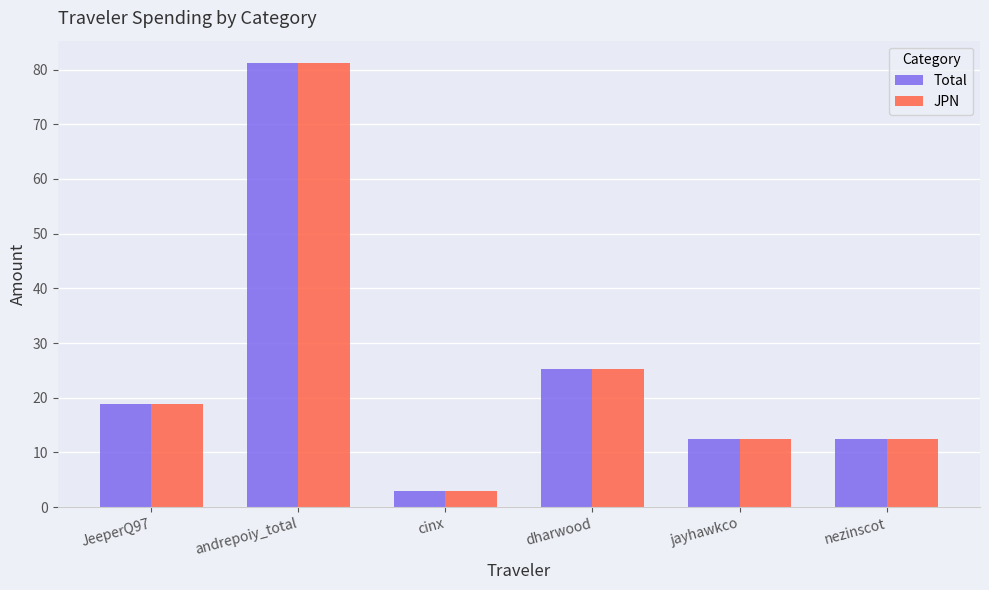

Reading left to right, list all the values displayed in this chart.

Total: JeeperQ97=18.9	andrepoiy_total=81.2	cinx=2.9	dharwood=25.3	jayhawkco=12.5	nezinscot=12.5
JPN: JeeperQ97=18.9	andrepoiy_total=81.2	cinx=2.9	dharwood=25.3	jayhawkco=12.5	nezinscot=12.5